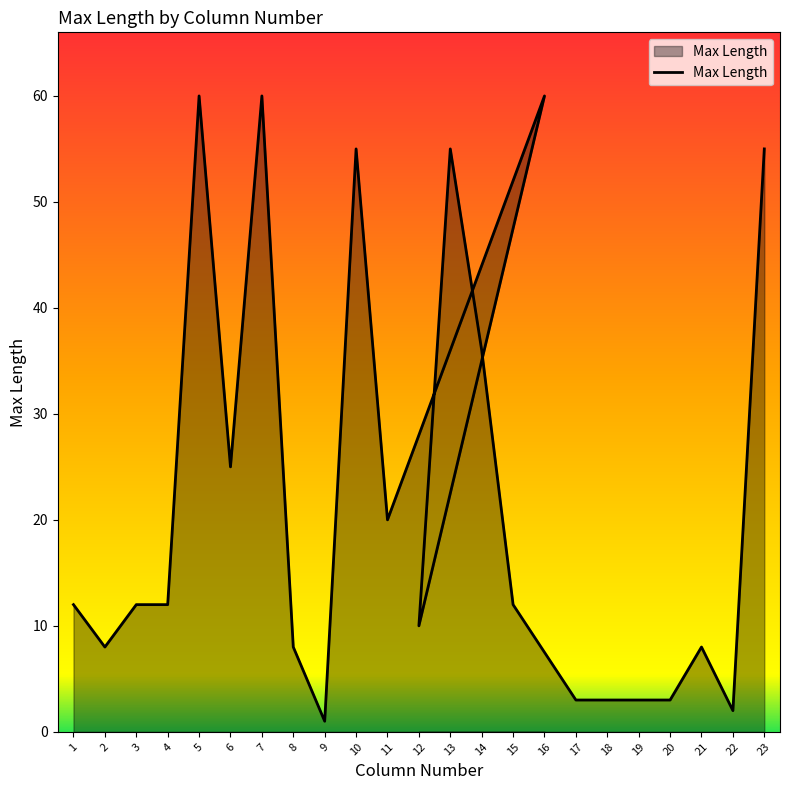

What is the approximate value at 14, to the nearest 10?

40